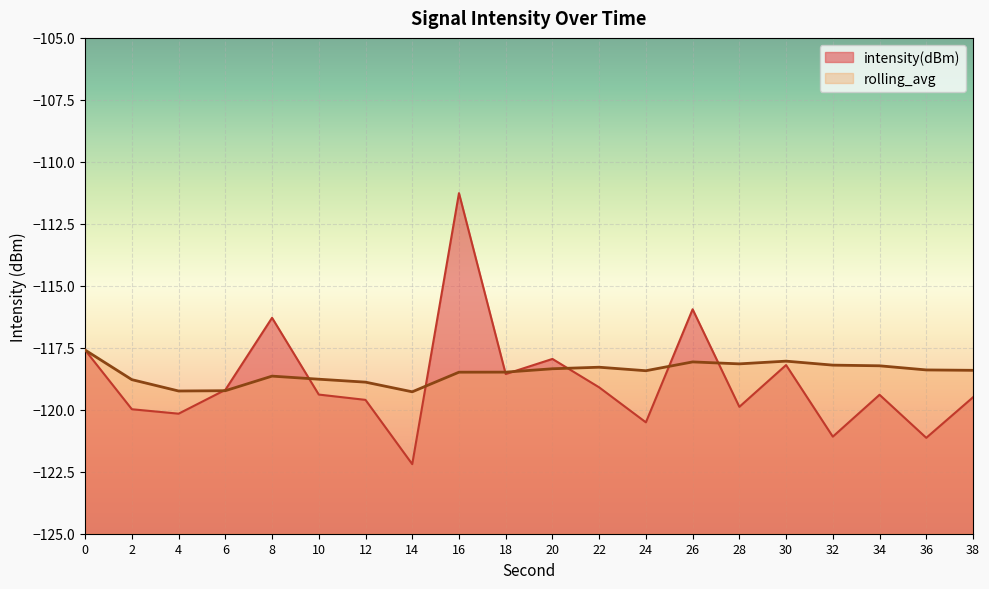

What is the total value across all series at 2?

-238.8